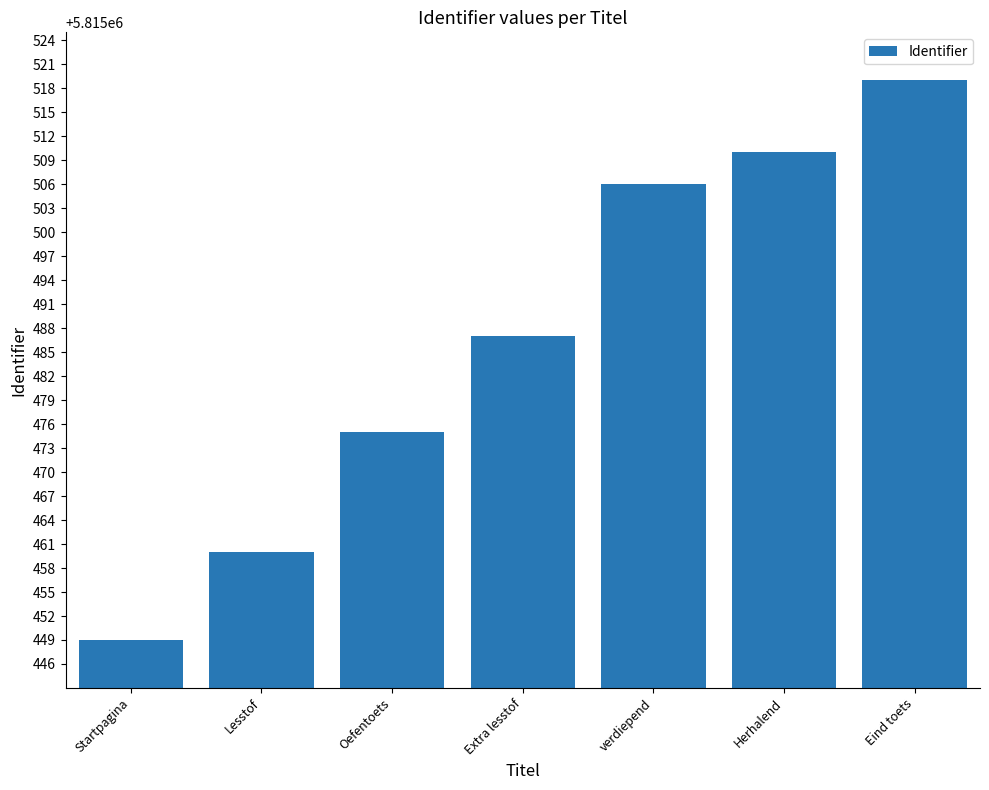

At which category does the chart reach its minimum across all series?

Startpagina